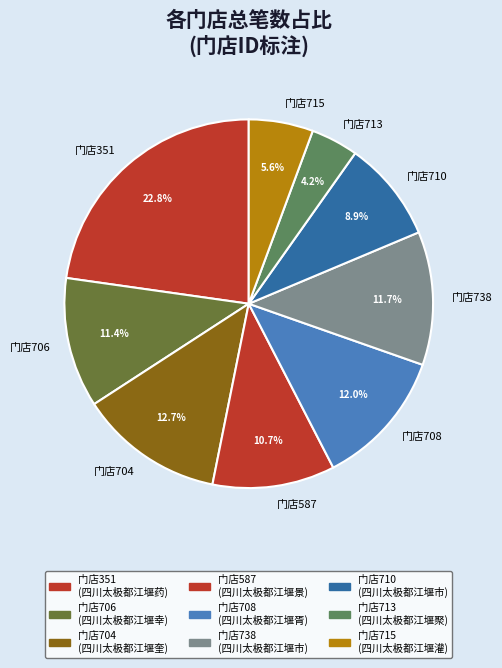

Between 门店351 and 门店708, which is larger?

门店351